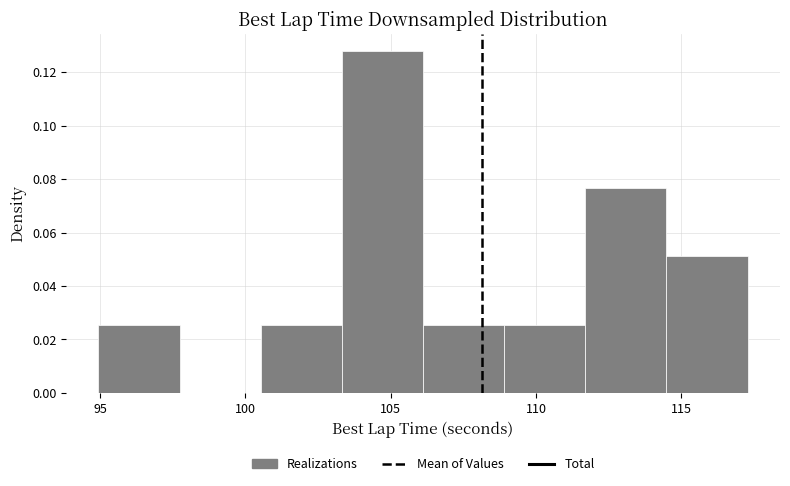

Which range on the x-axis has the tallest bar?

103.5 to 106.0